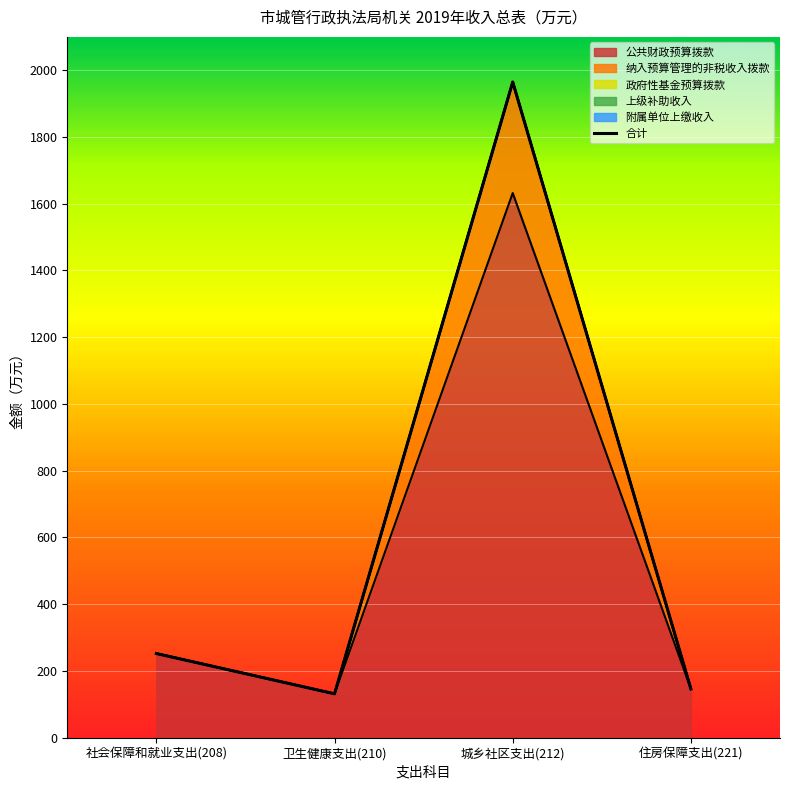

True or false: 政府性基金预算拨款 and 纳入预算管理的非税收入拨款 cross at least once.

False